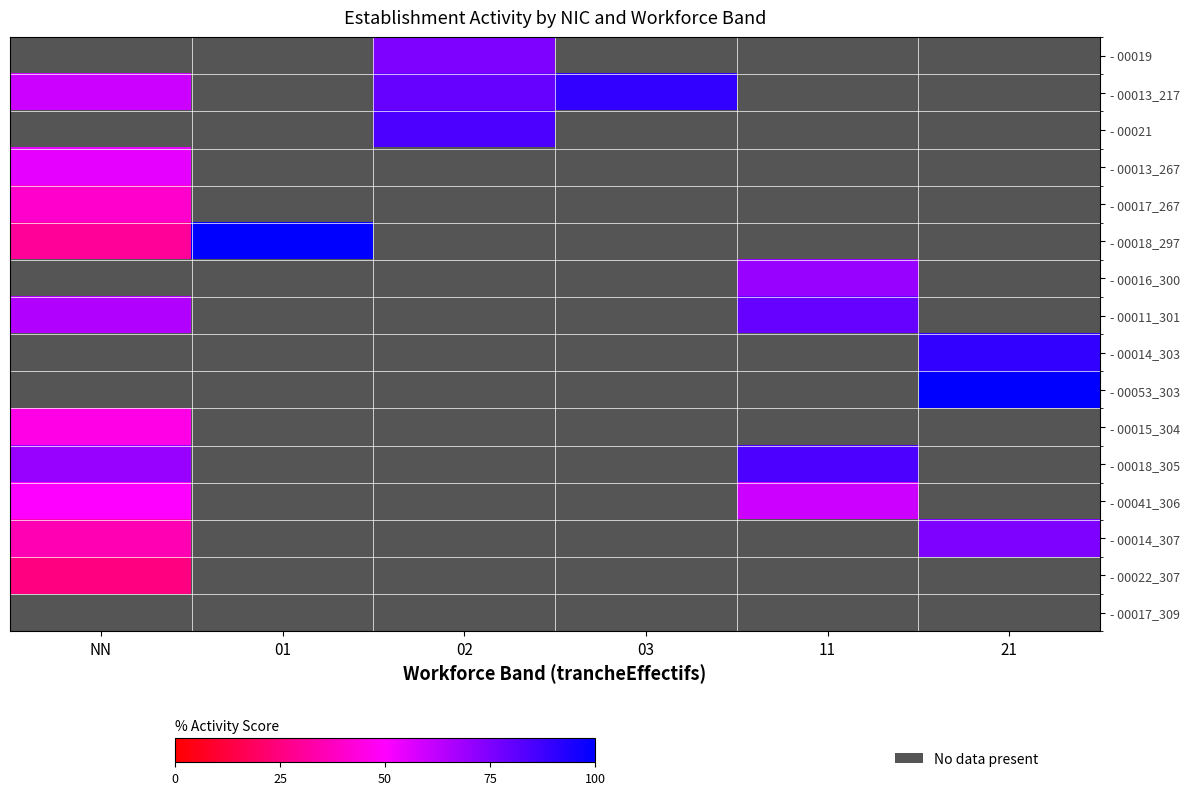

How many distinct data groups are displayed?

16